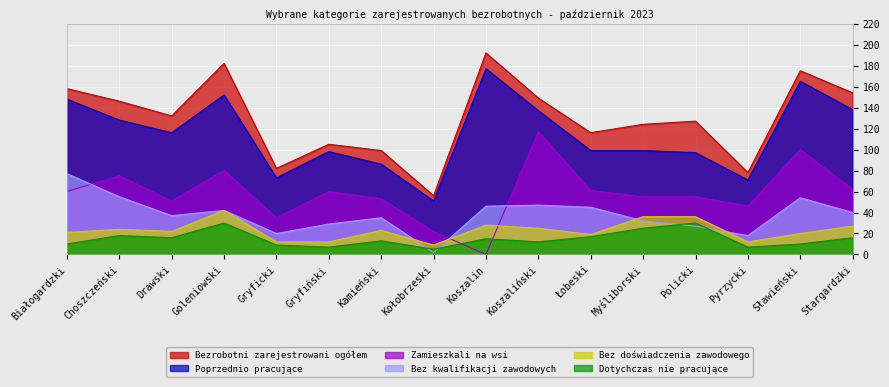

How many categories are shown in the chart?

16